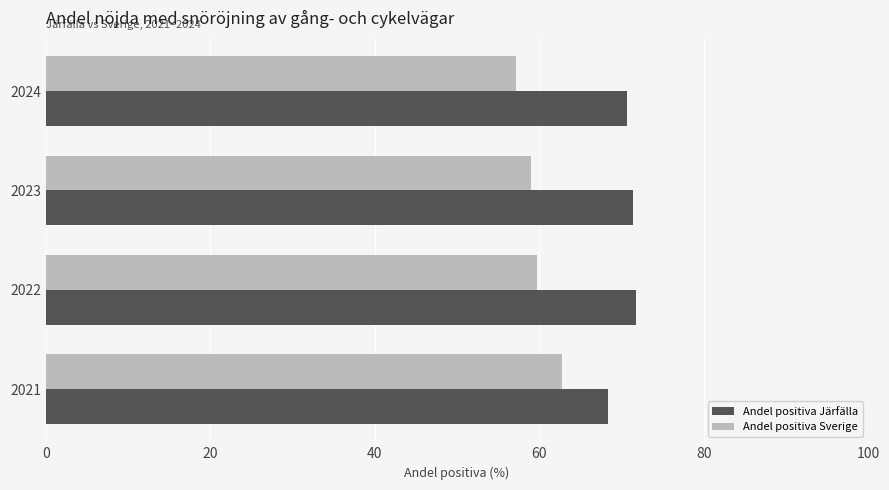

What is the minimum value for Andel positiva Sverige?

57.1